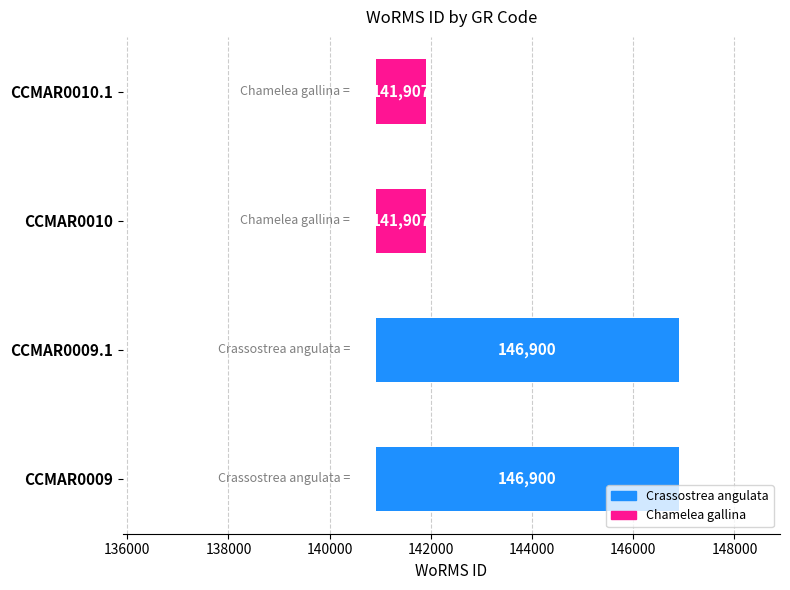

How many bars are there in total?

4